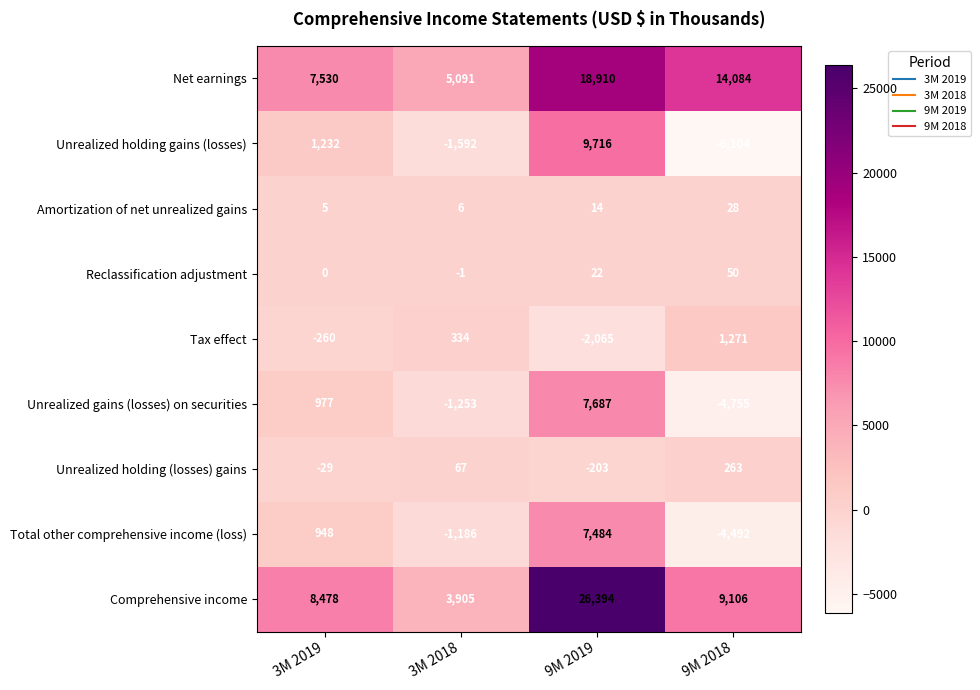

What is the difference between the highest and lowest values at 9M 2019?

28459